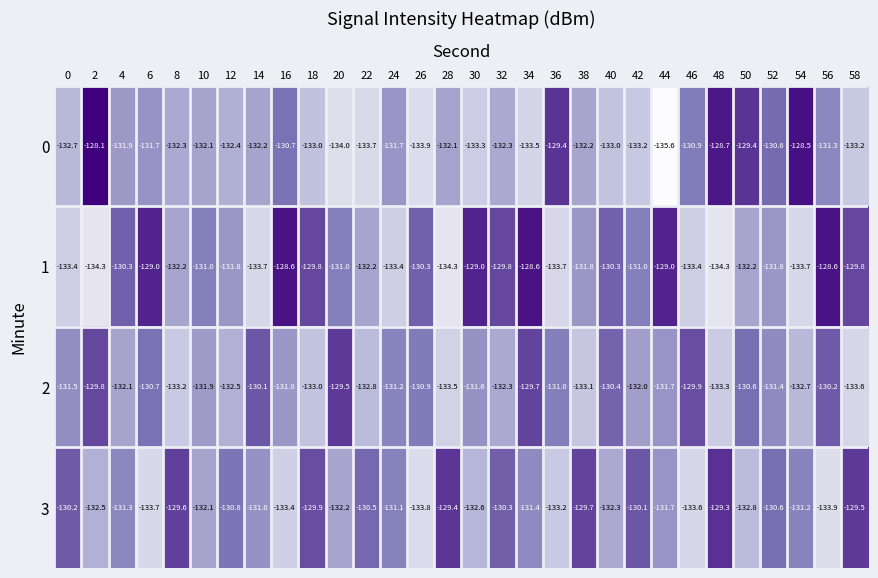

What is the difference between the maximum and minimum values in the 0 series?

7.5